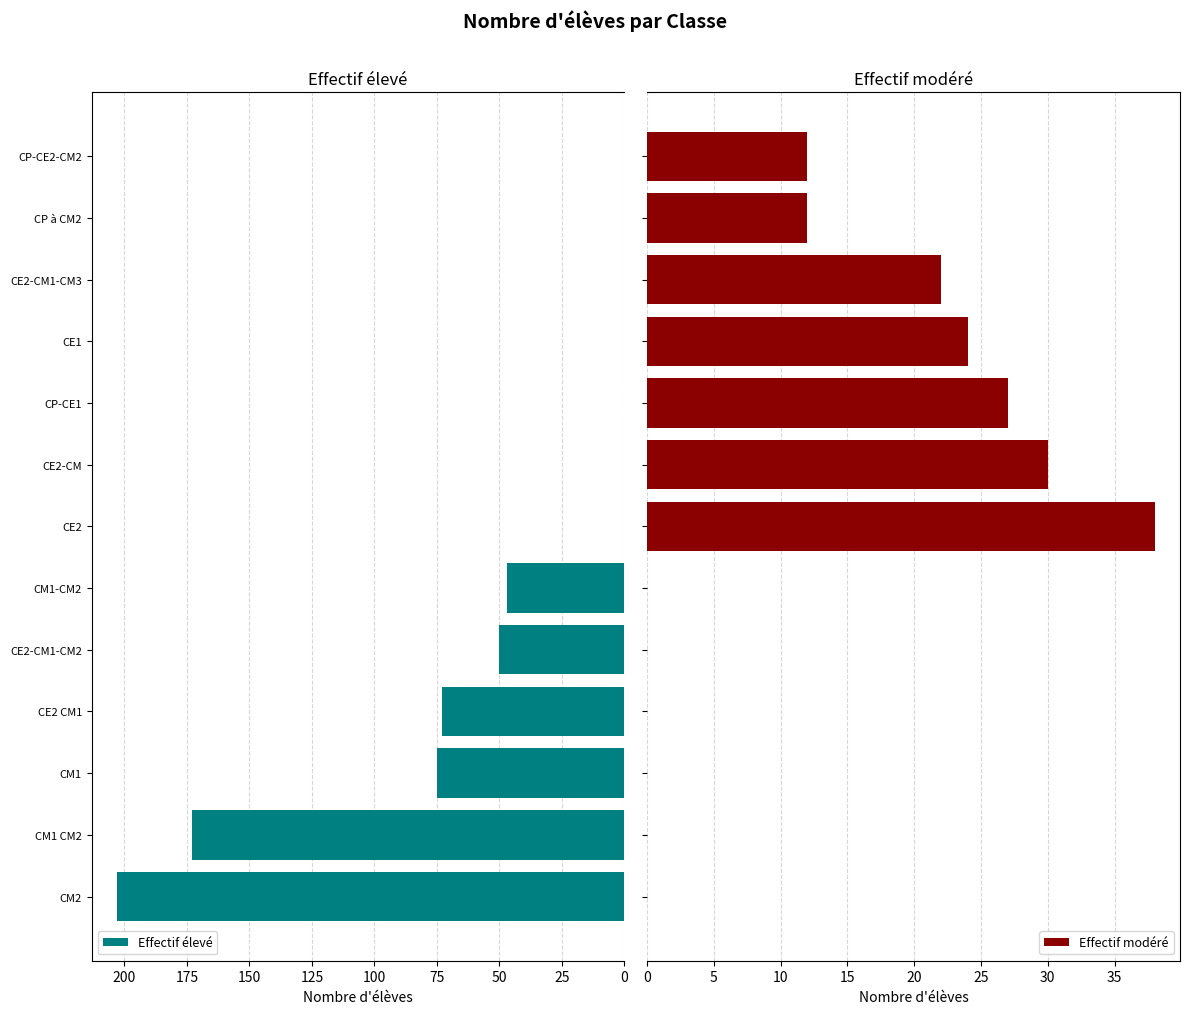

List the series in order of their peak value, lowest first.

Effectif modéré, Effectif élevé